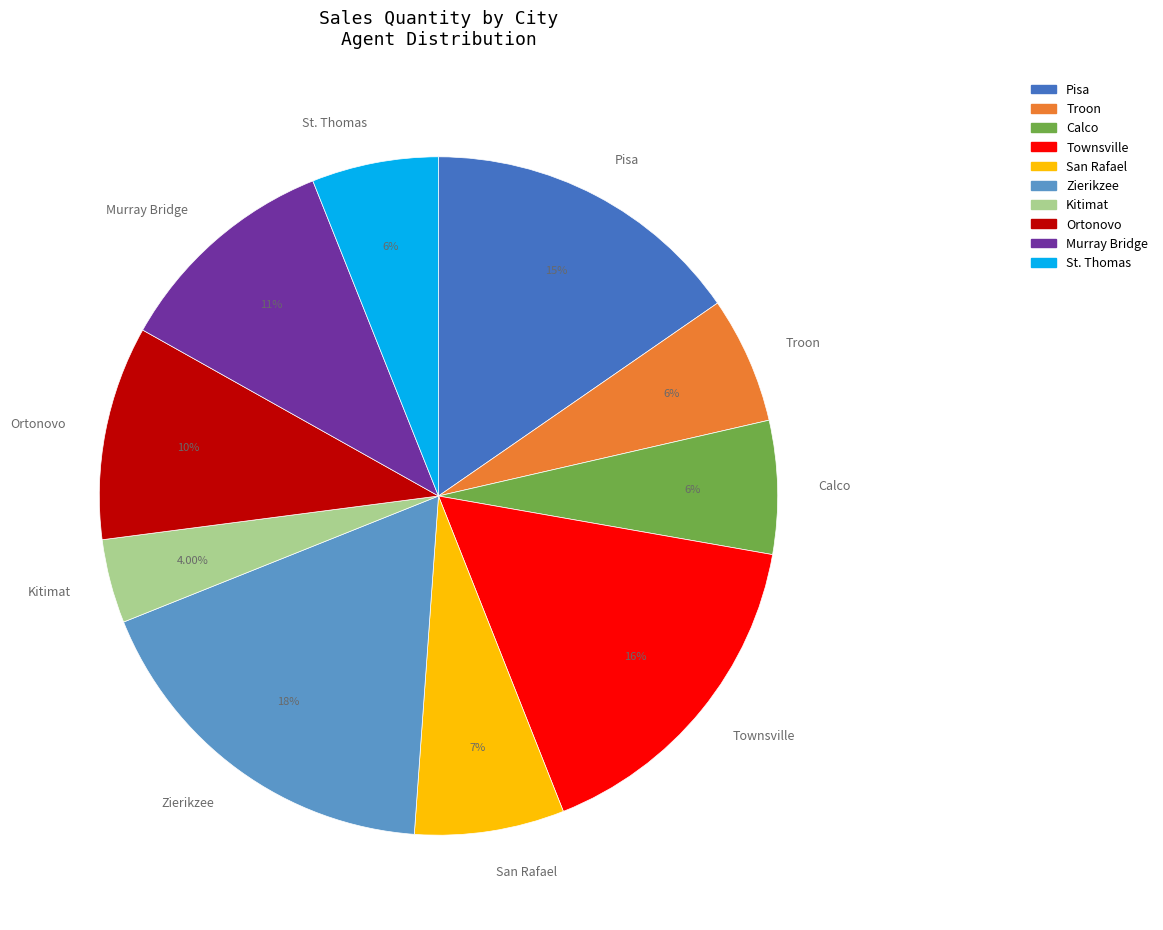

How many slices are in this pie chart?

10